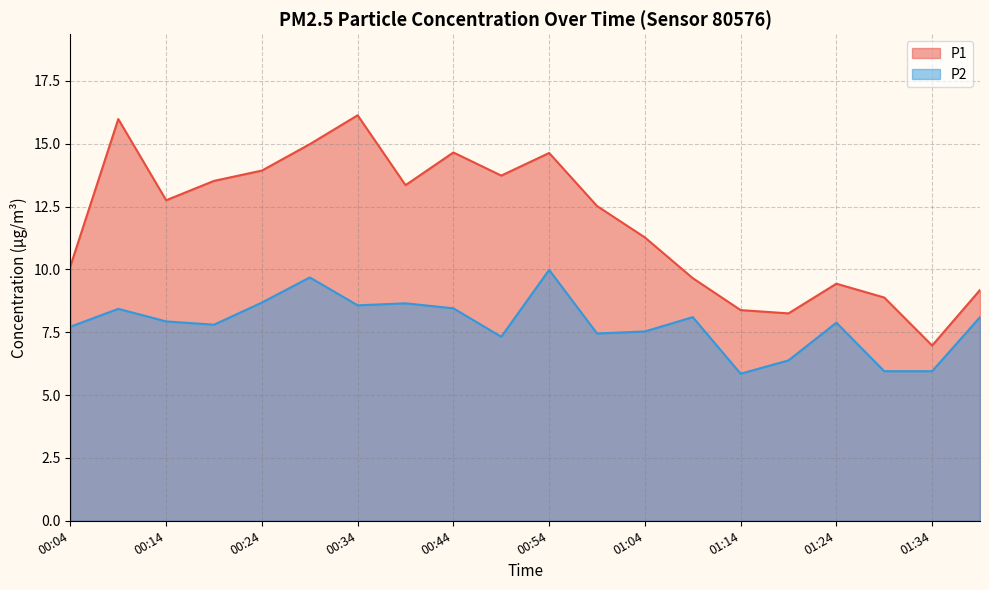

What are all the series names shown in the legend?

P1, P2